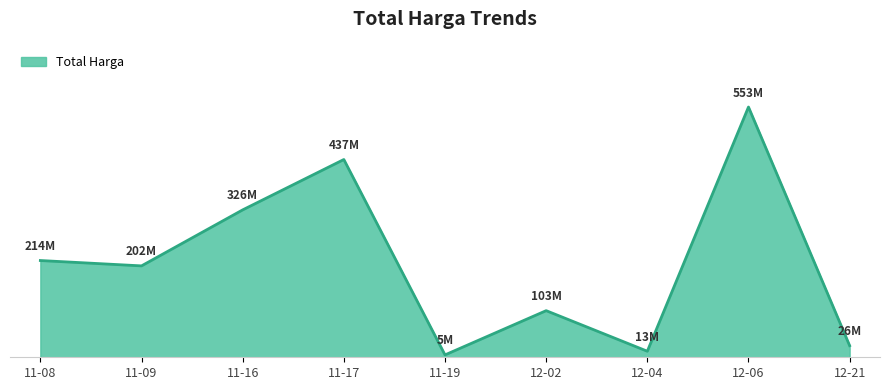

Does the chart have visible grid lines?

No